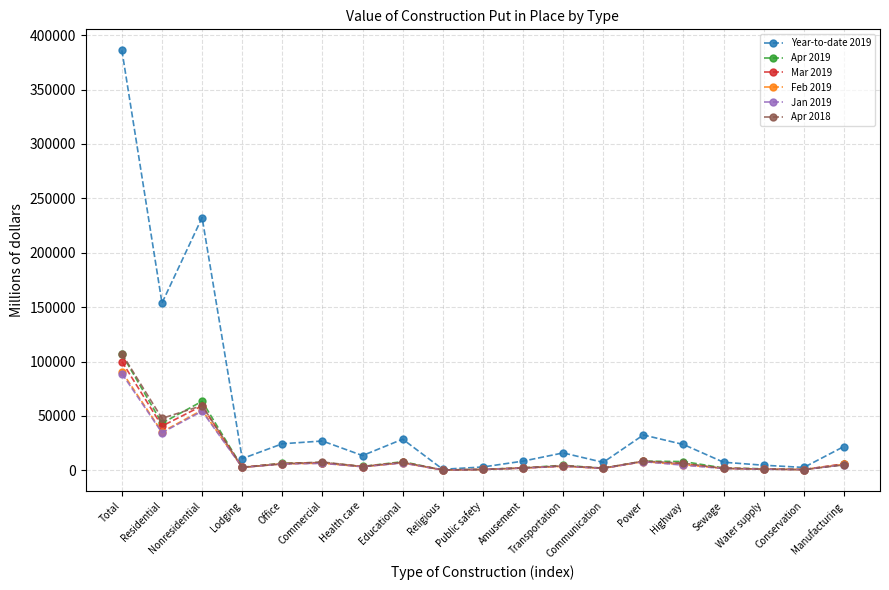

What are all the series names shown in the legend?

Year-to-date 2019, Apr 2019, Mar 2019, Feb 2019, Jan 2019, Apr 2018